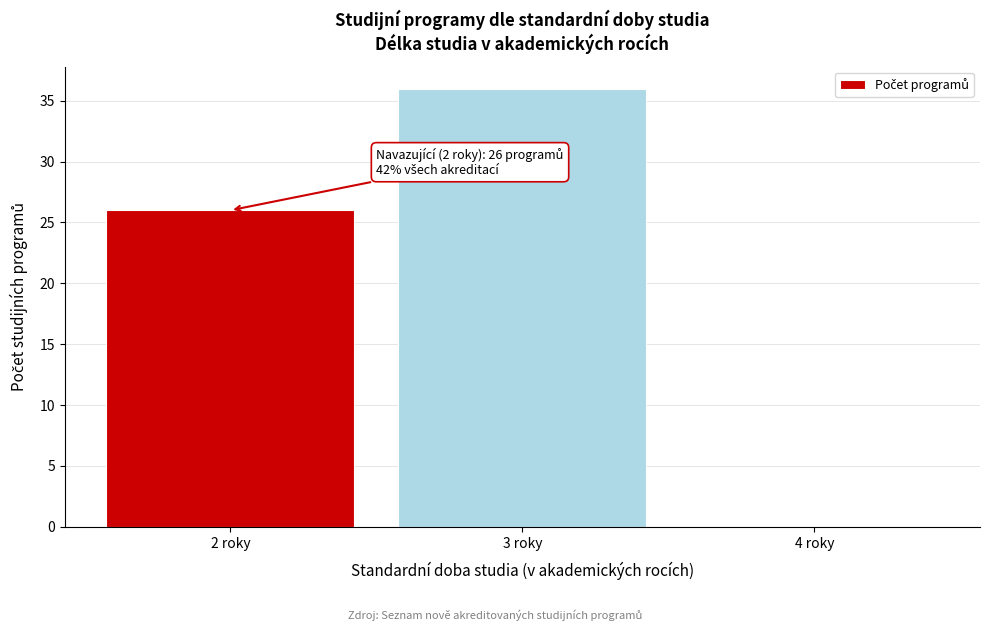

Which range on the x-axis has the tallest bar?

2.5 to 3.5